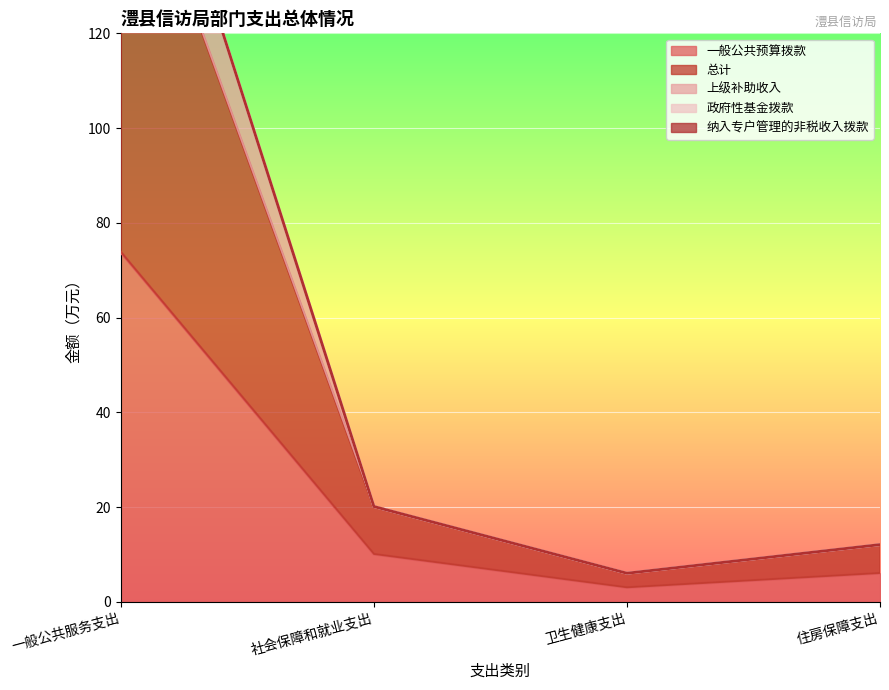

Where is 一般公共预算拨款 nearest to the value 38?

社会保障和就业支出